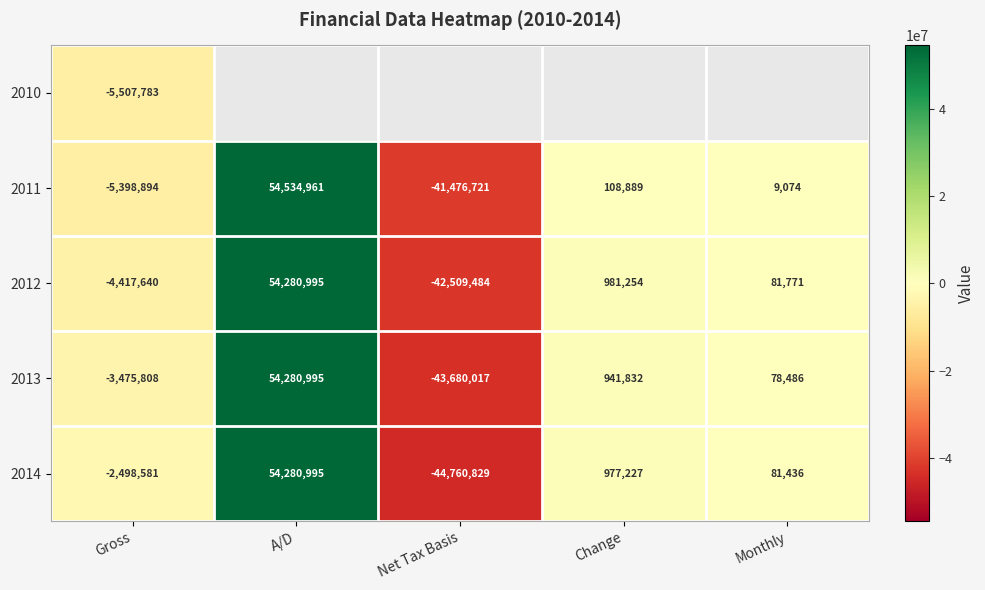

List the labels in order of 2012 value, smallest first.

Net Tax Basis, Gross, Monthly, Change, A/D